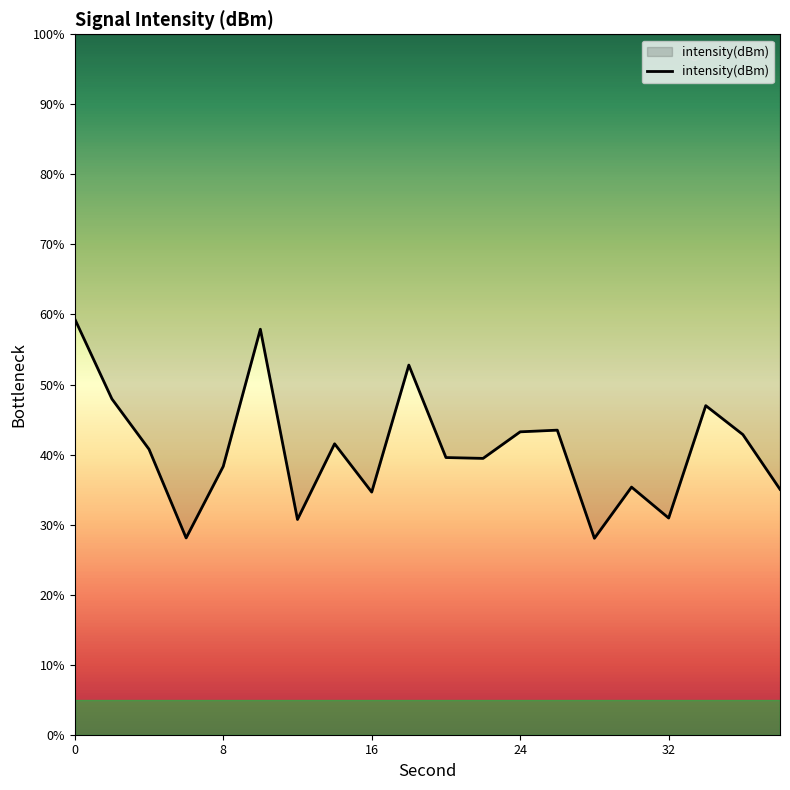

True or false: the data shows 38.3 at 8.

True